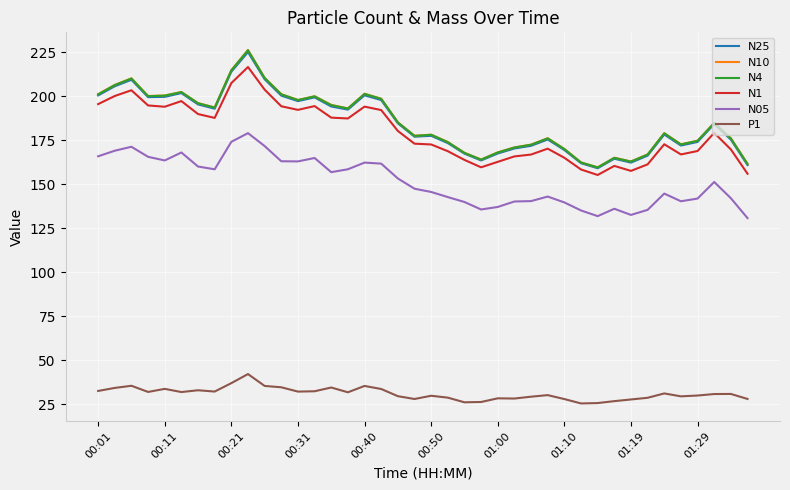

True or false: P1 and N10 intersect in this chart.

False